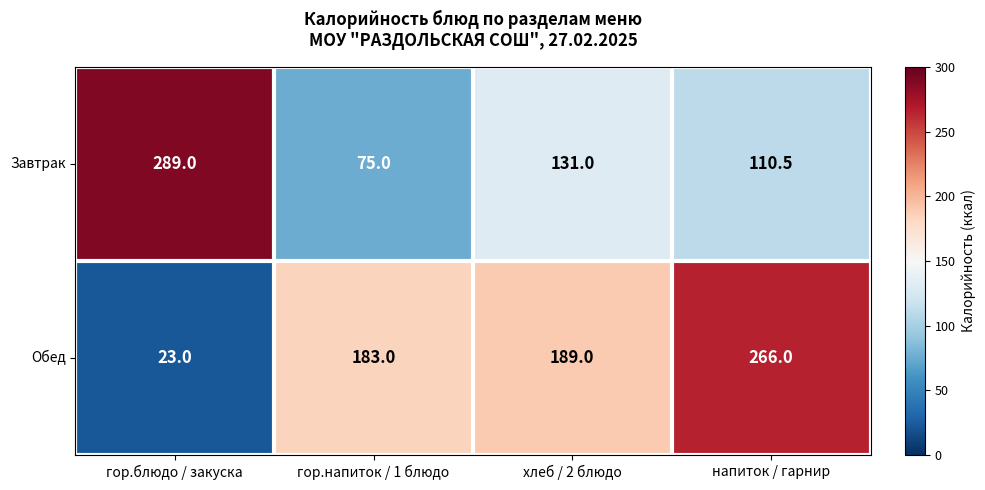

What is the difference between the highest and lowest values at гор.напиток / 1 блюдо?

108.0